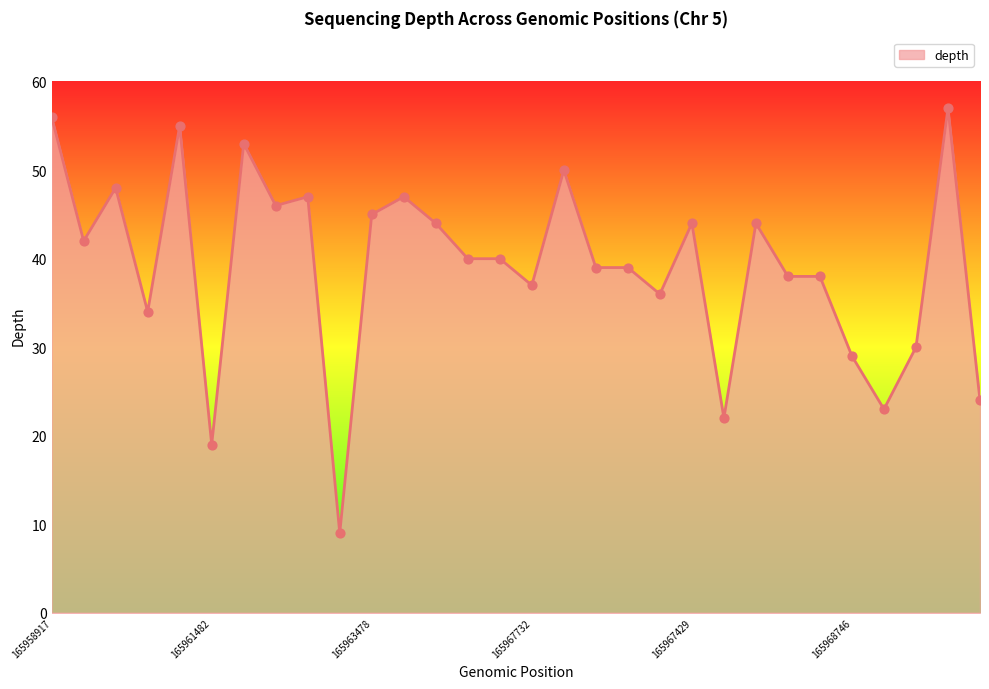

What is the difference between the maximum and minimum values?

48